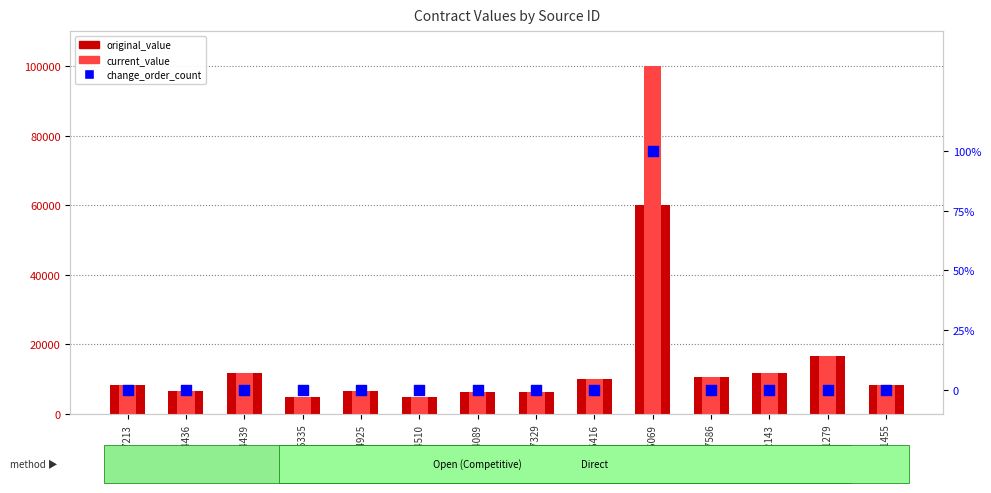

Is the value of change_order_count at SC406069 greater than the value of current_value at CR334925?

No